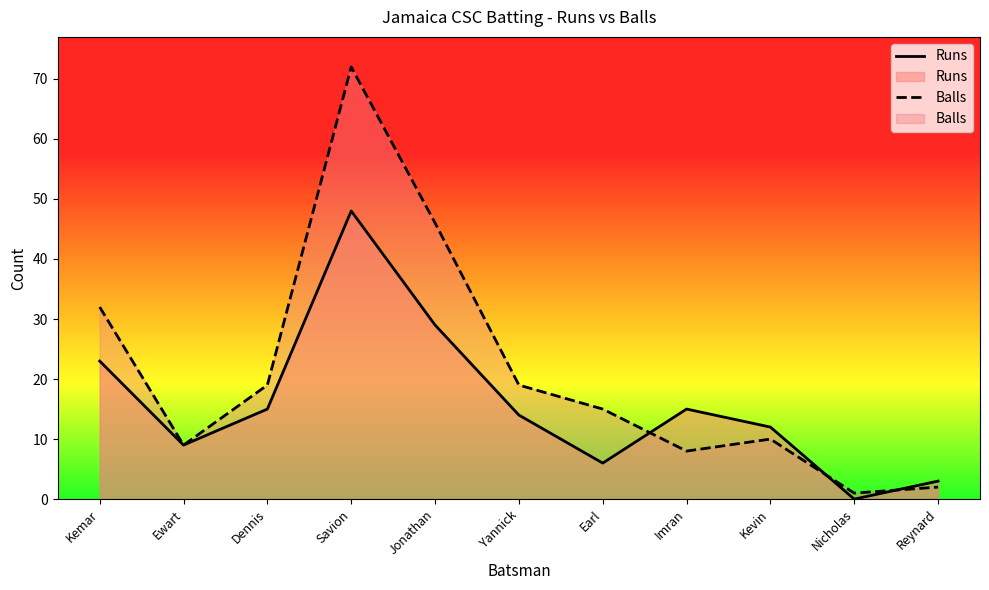

Which label corresponds to the largest value in the chart?

Savion